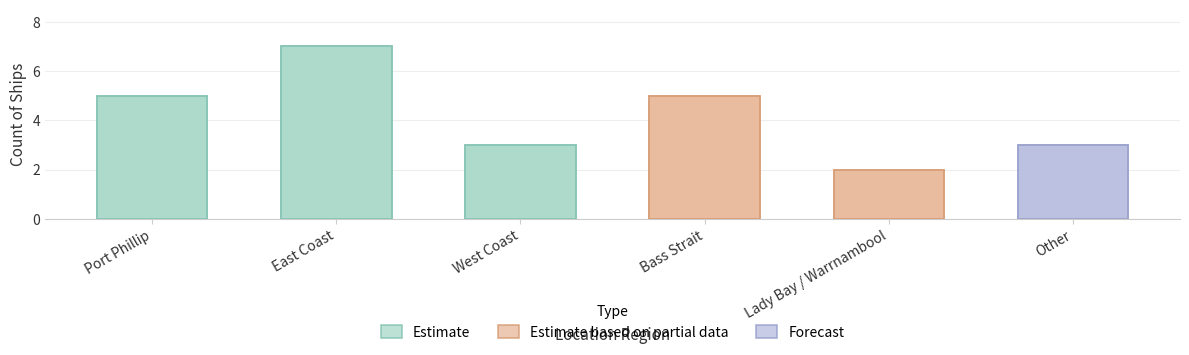

What position from the left is Port Phillip?

1